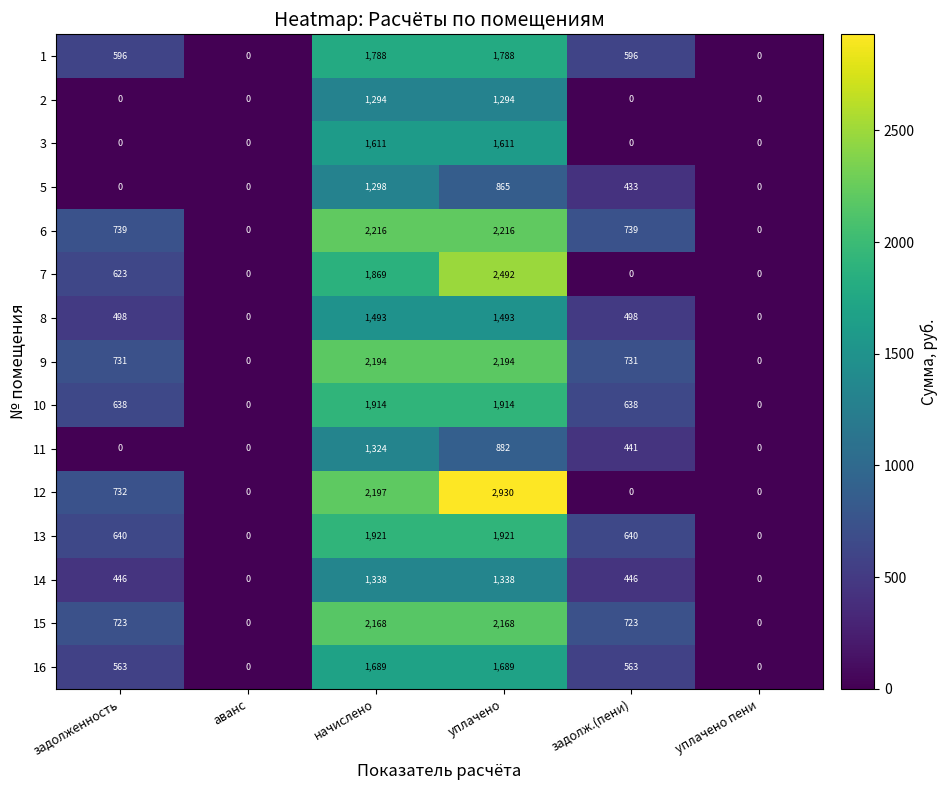

What is the difference between the maximum and minimum values in the 8 series?

1493